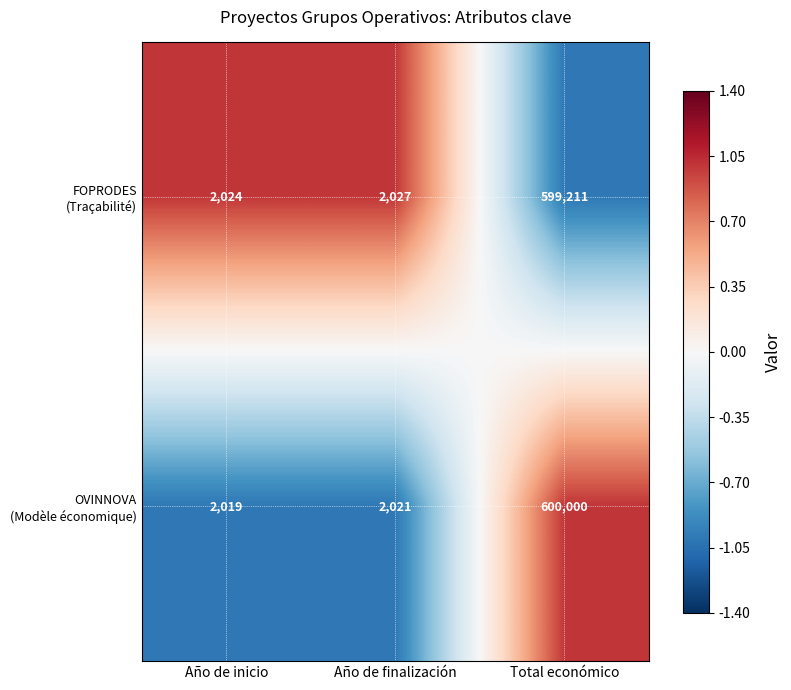

At which category does the chart reach its peak across all series?

Total económico